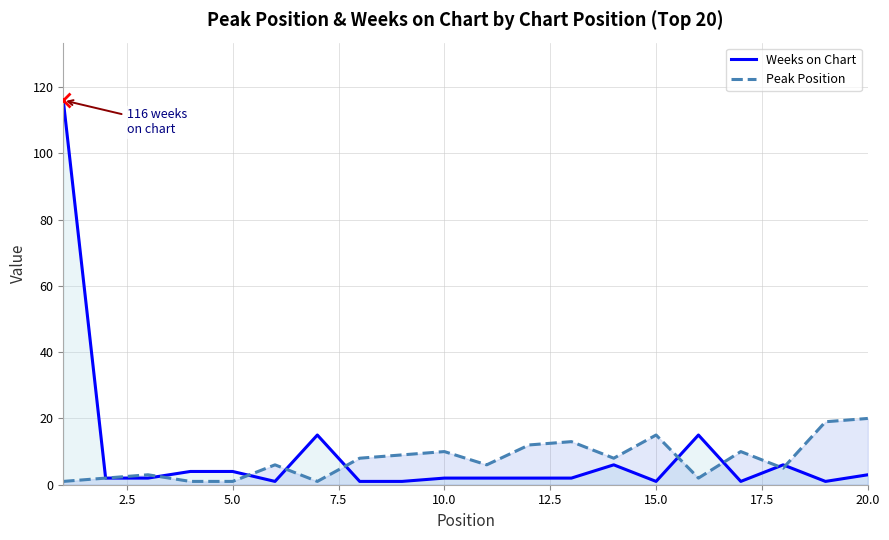

What is the greatest value displayed?

116